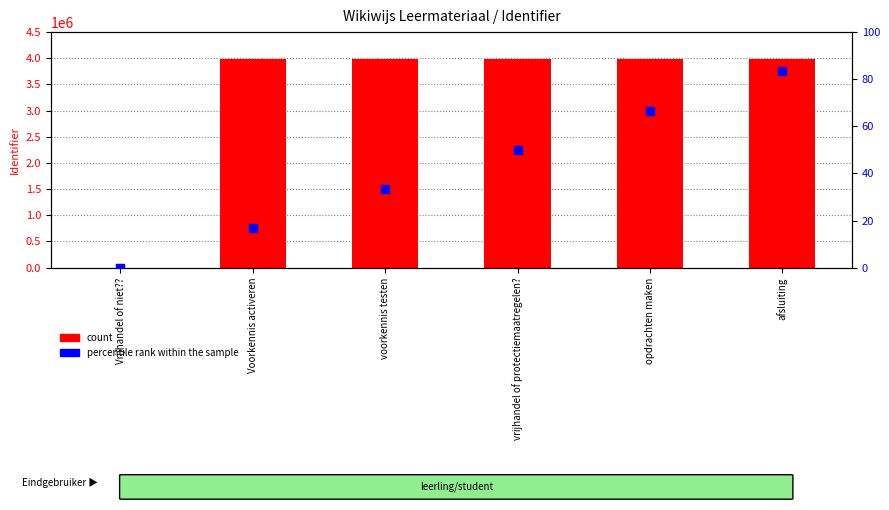

What is the total value across all series at vrijhandel of protectiemaatregelen??

3982981.0